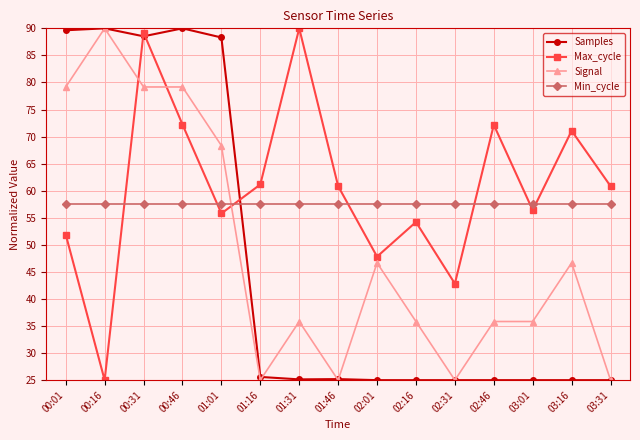

Between 02:31 and 02:46, which series saw the biggest shift?

Max_cycle